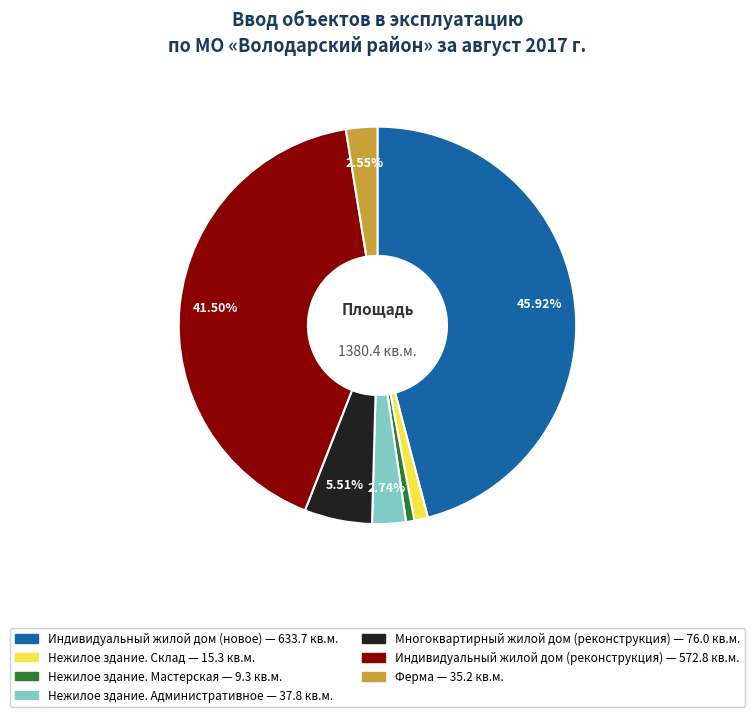

Does any single category account for the majority?

No